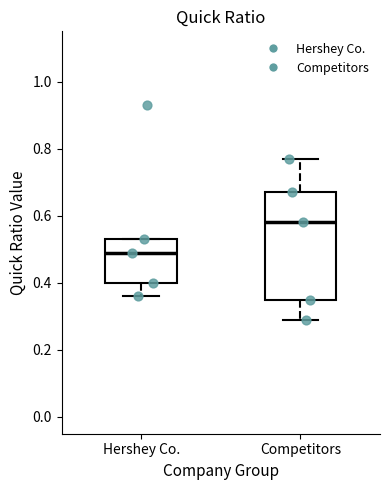

Which box's median line is the highest?

Competitors